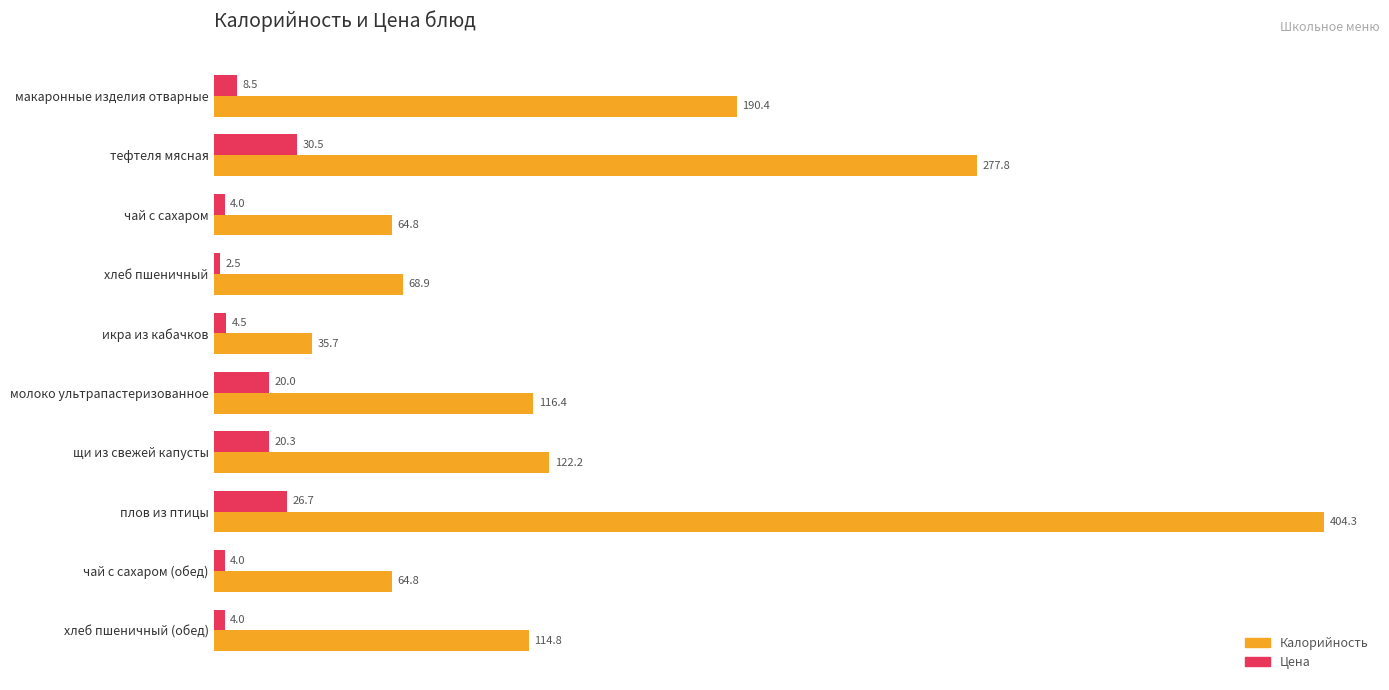

Rank the series by their average value, from lowest to highest.

Цена, Калорийность